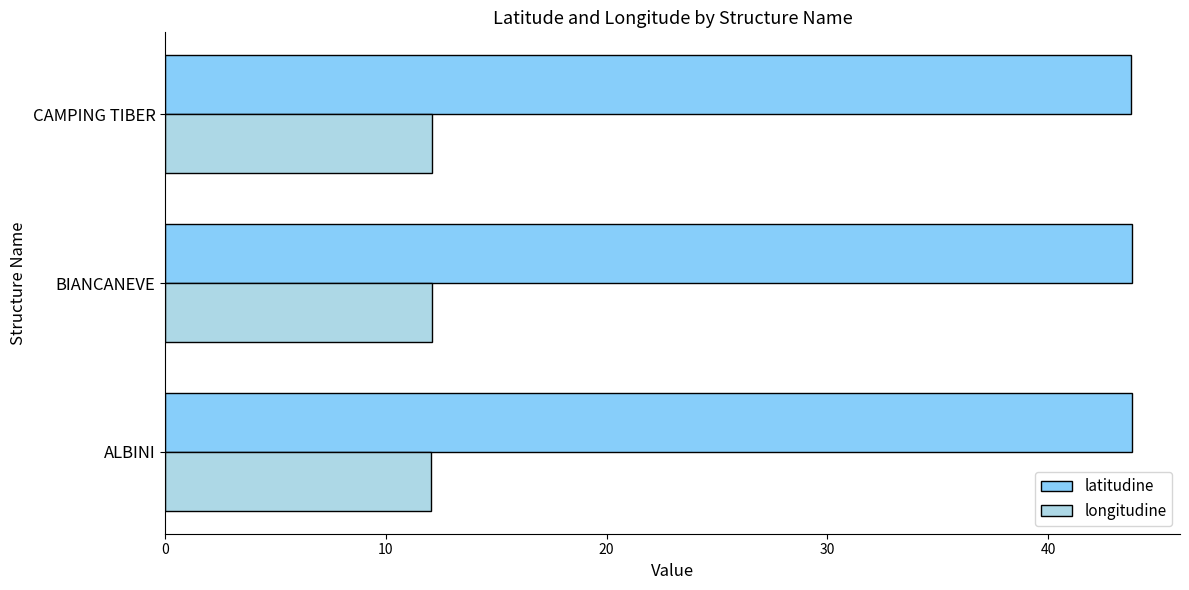

At how many categories does at least one series exceed 28?

3